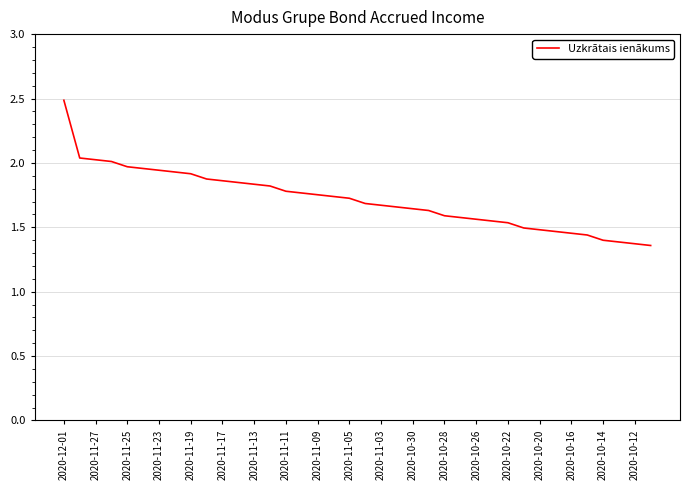

What is the greatest value displayed?

2.5